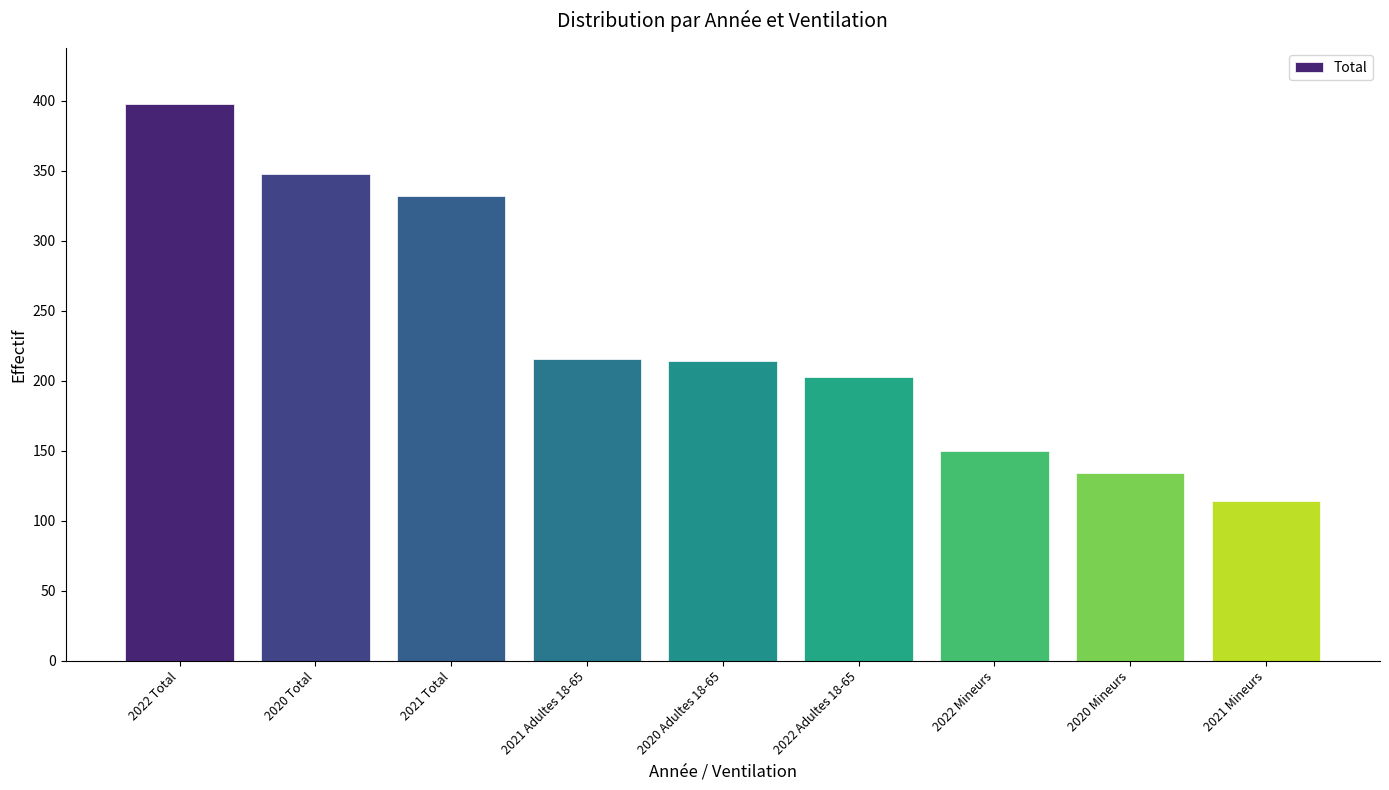

Approximately how many times larger is the value at 2020 Adultes 18-65 compared to 2022 Total?

0.5